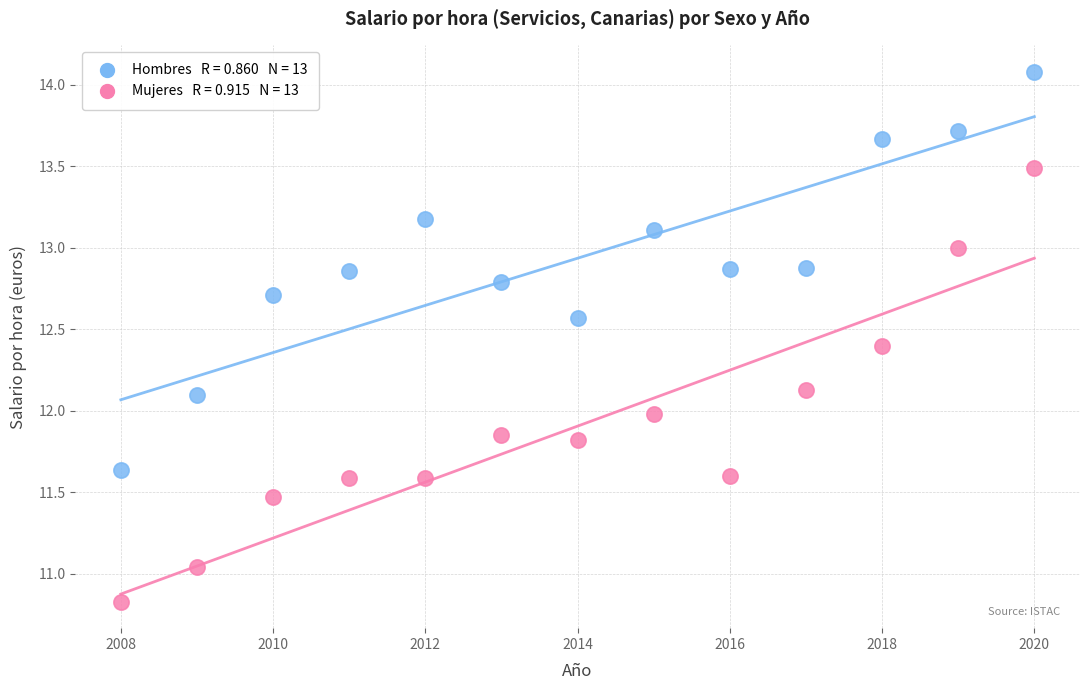

Across all data points, what is the range of X values (max minus min)?

12.0